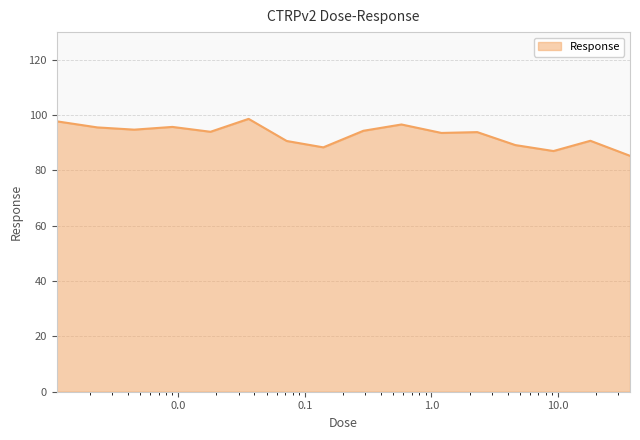

What is the difference between the maximum and minimum values?

13.4